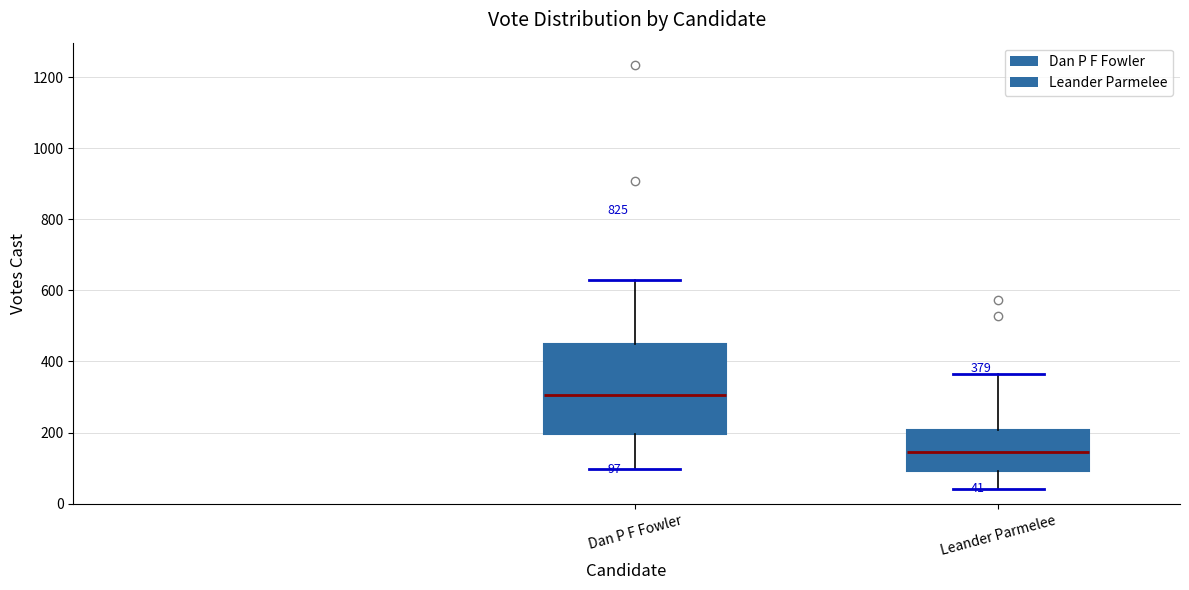

Which box's median line is the highest?

Dan P F Fowler